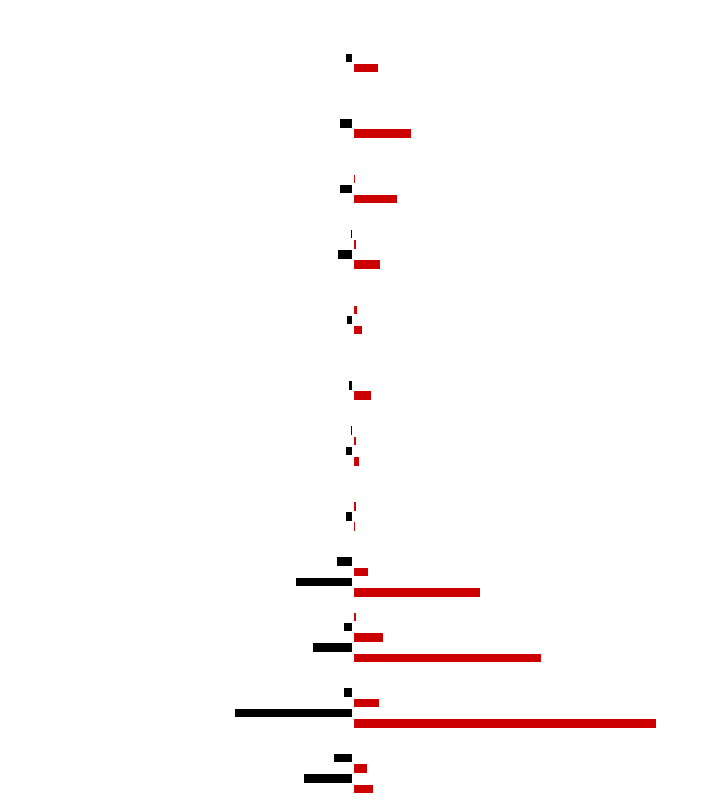

The value of VPP místa (stav) at 0 is 163. True or false?

False